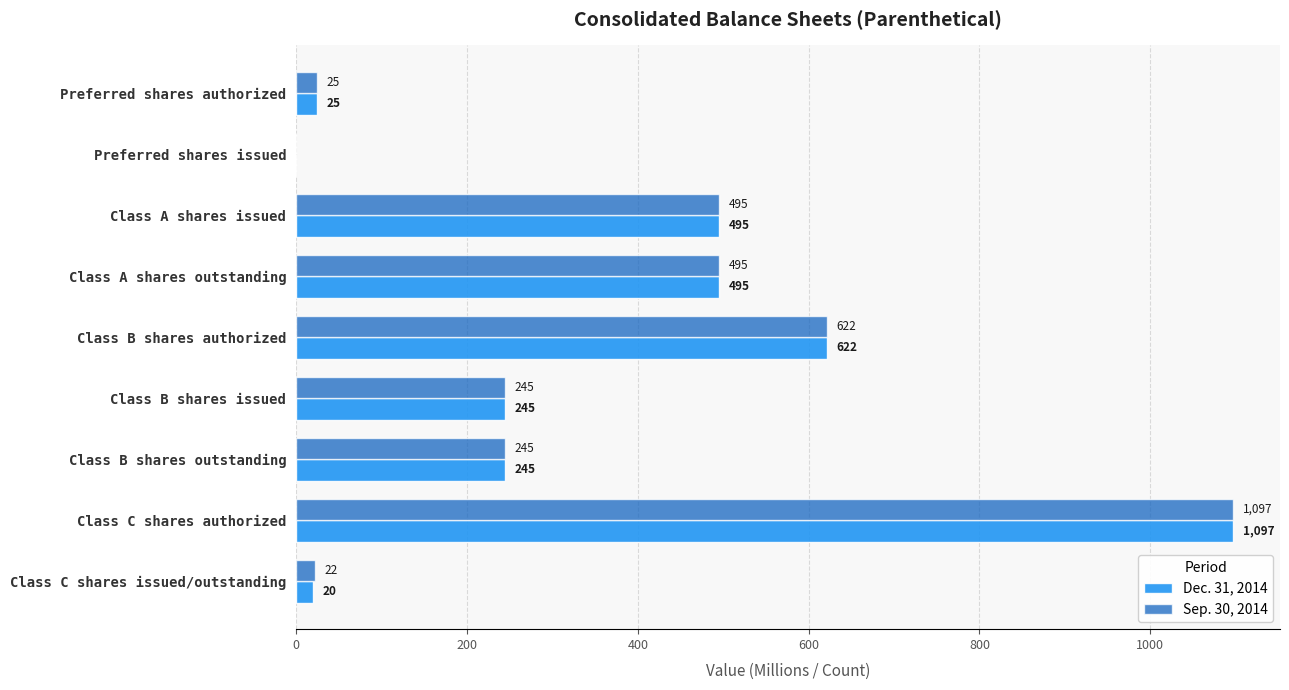

What are all the series names shown in the legend?

Dec. 31, 2014, Sep. 30, 2014